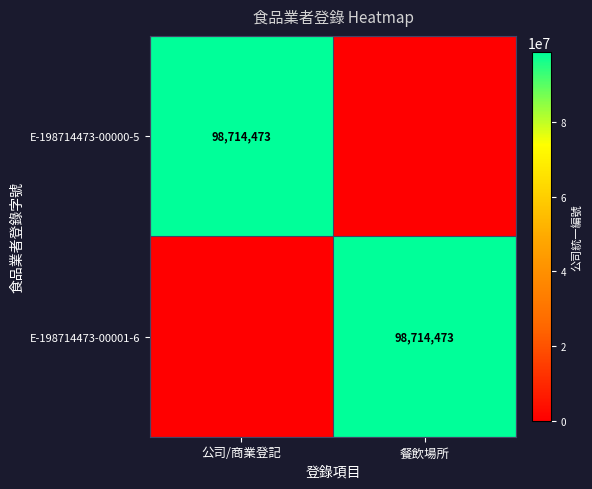

Which has a higher value, 餐飲場所 or 公司/商業登記?

公司/商業登記